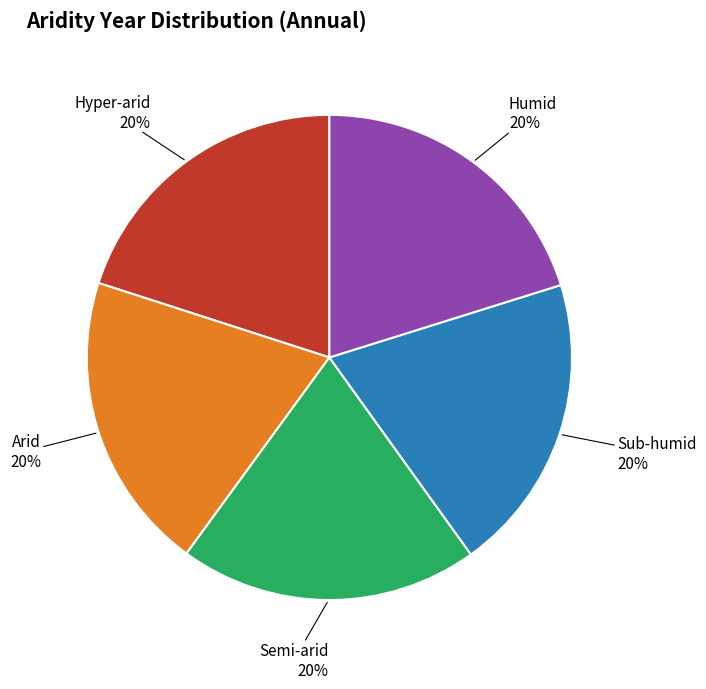

To the nearest percent, what is the average slice percentage?

20%